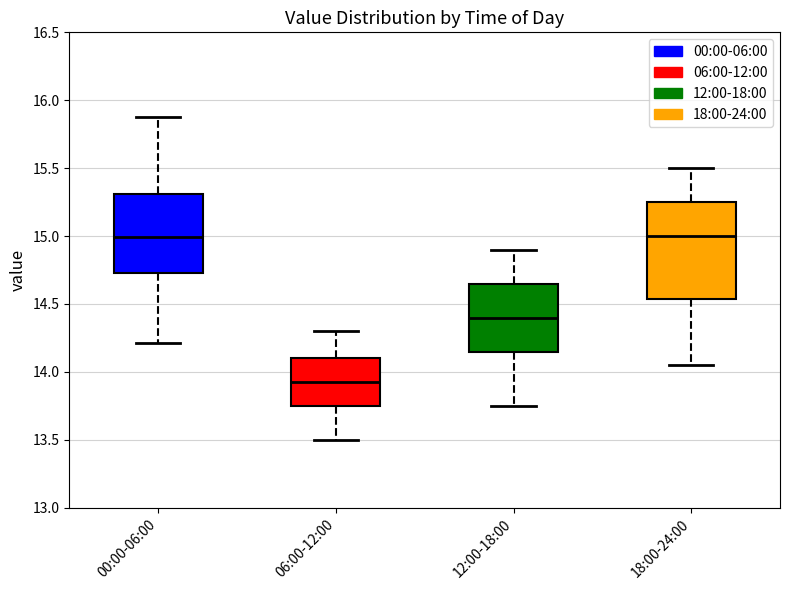

Which box is the tallest, from its lower edge to its upper edge?

18:00-24:00